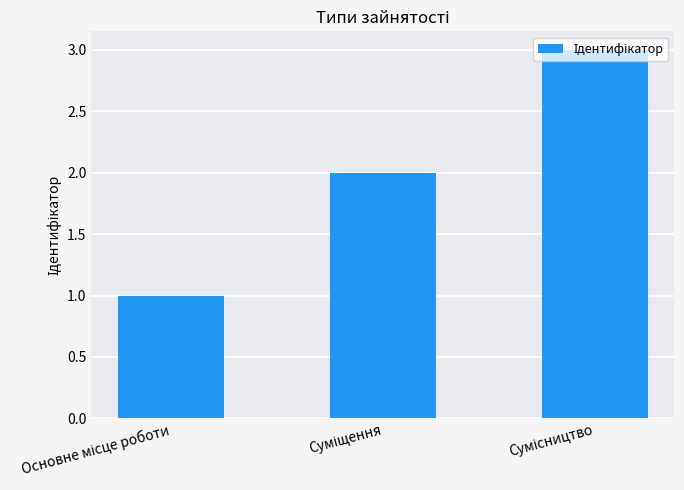

What is the greatest value displayed?

3